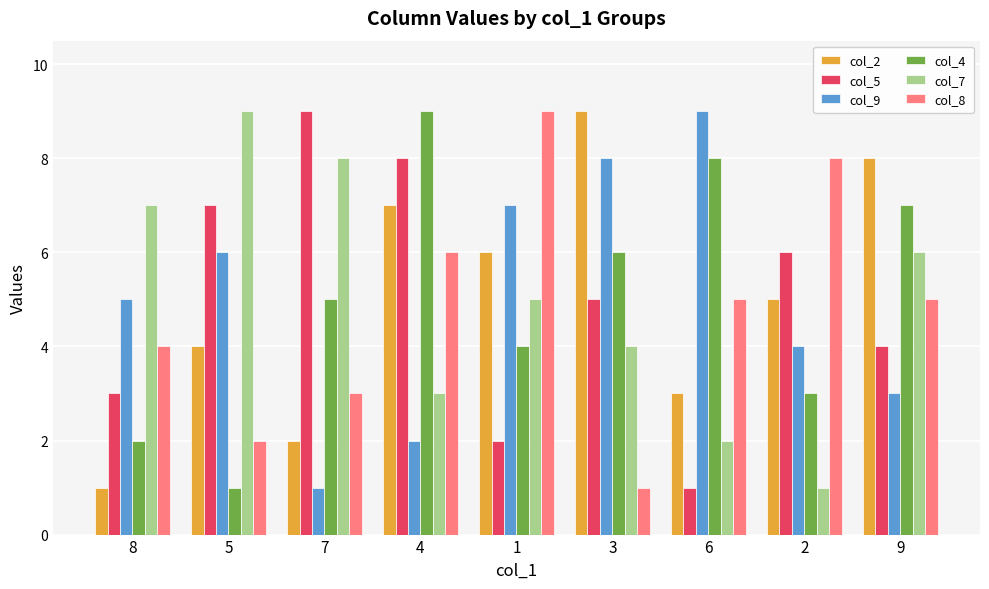

True or false: col_5 has a value of 10 at 5.

False